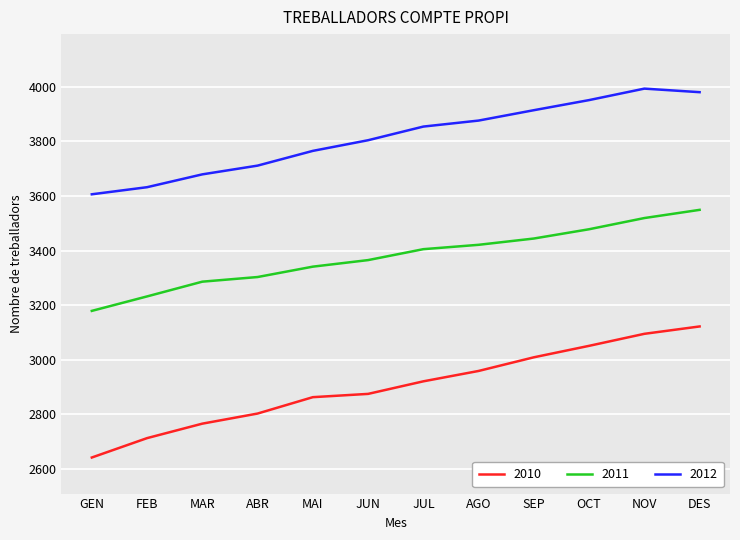

Reading left to right, what are all the values shown in this chart?

2010: GEN=2642	FEB=2713	MAR=2766	ABR=2803	MAI=2863	JUN=2875	JUL=2921	AGO=2959	SEP=3009	OCT=3051	NOV=3095	DES=3122
2011: GEN=3179	FEB=3232	MAR=3286	ABR=3303	MAI=3341	JUN=3365	JUL=3405	AGO=3421	SEP=3444	OCT=3478	NOV=3519	DES=3549
2012: GEN=3606	FEB=3632	MAR=3679	ABR=3711	MAI=3765	JUN=3804	JUL=3854	AGO=3876	SEP=3914	OCT=3951	NOV=3993	DES=3980